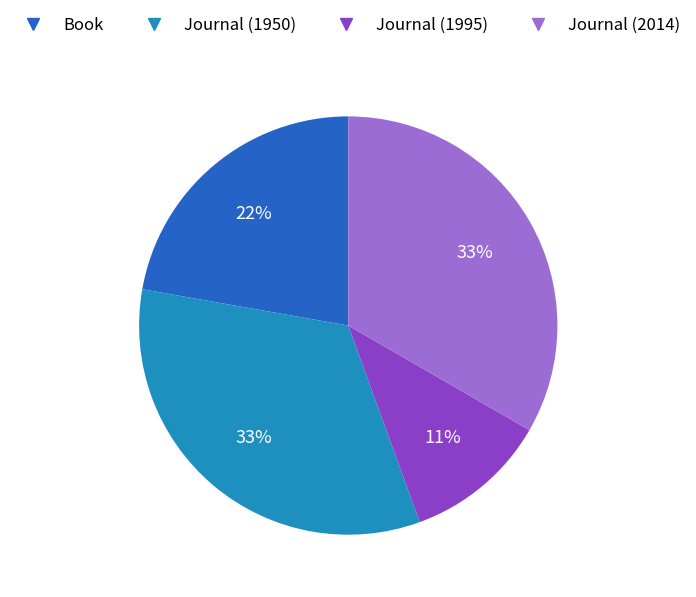

How many segments does this pie chart have?

4